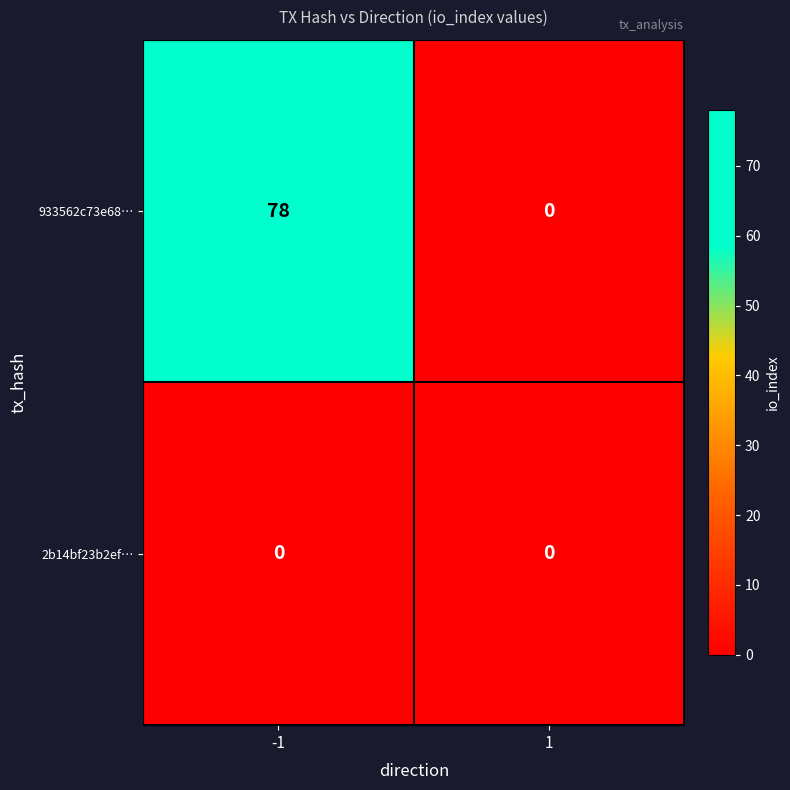

The 933562c73e68… series shows 0 at 1. True or false?

True